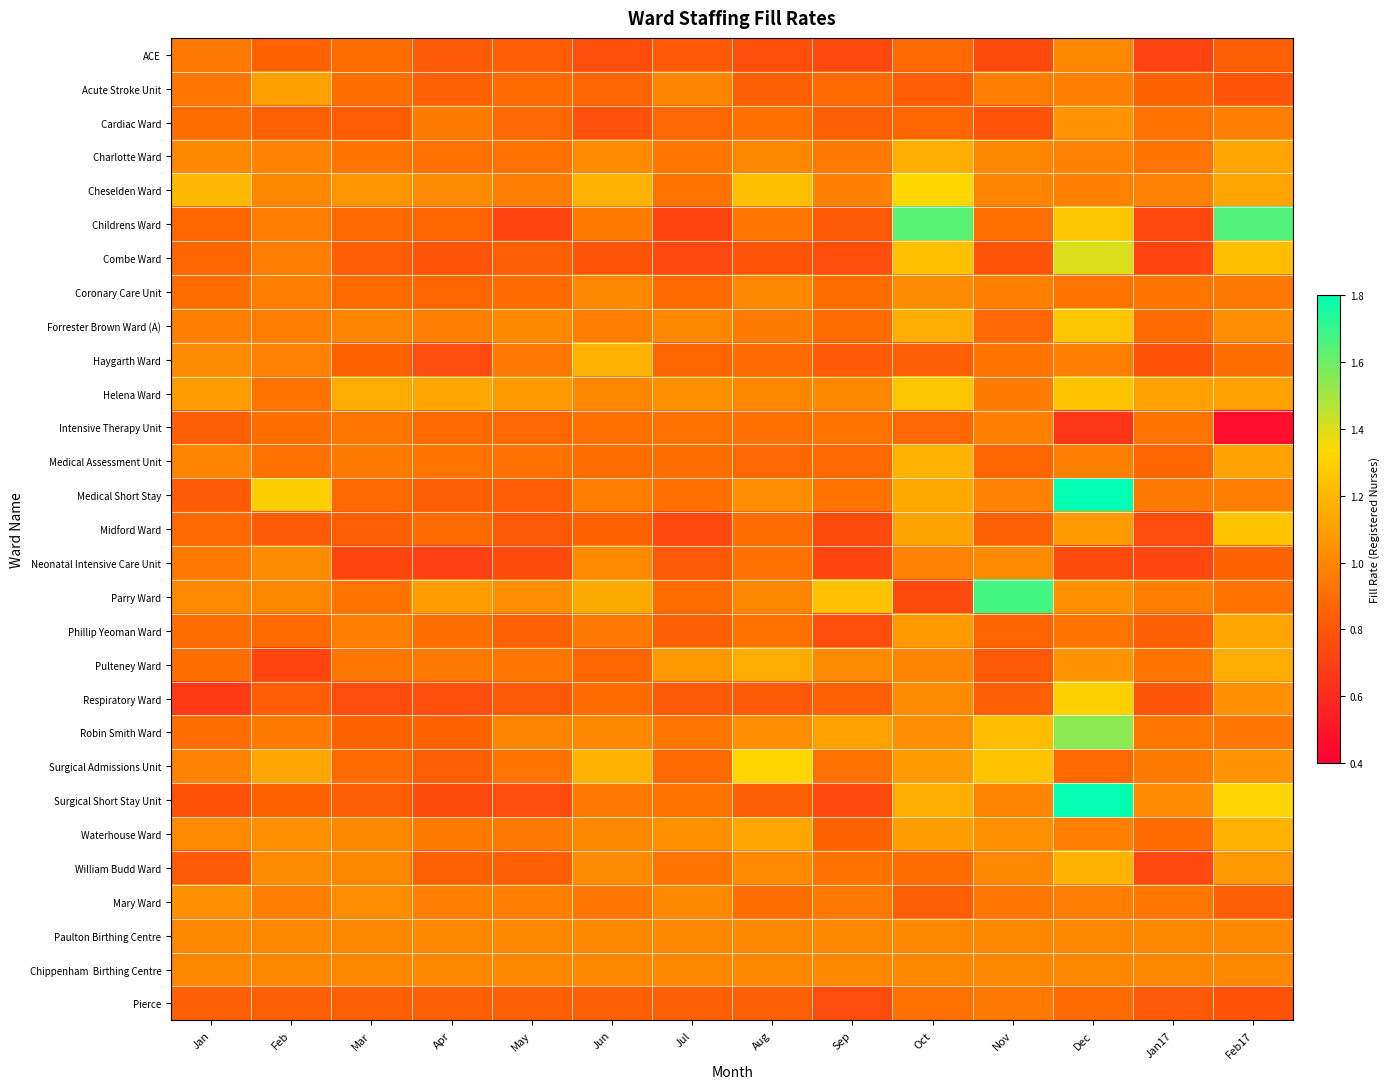

What is the smallest value displayed?

0.5